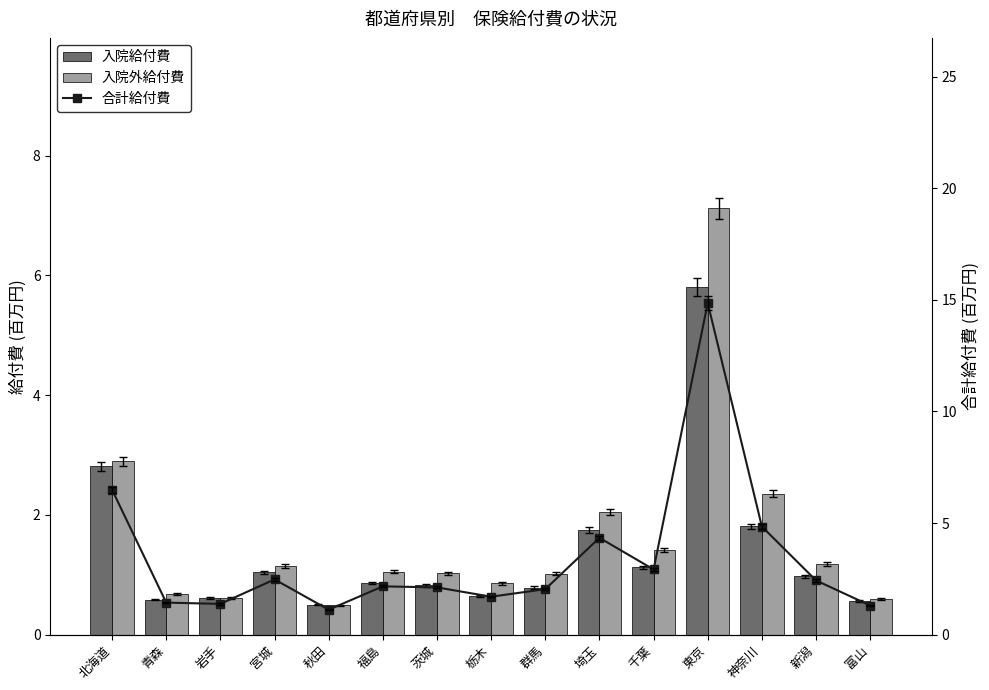

What is the label of the 15th bar from the left?

富山